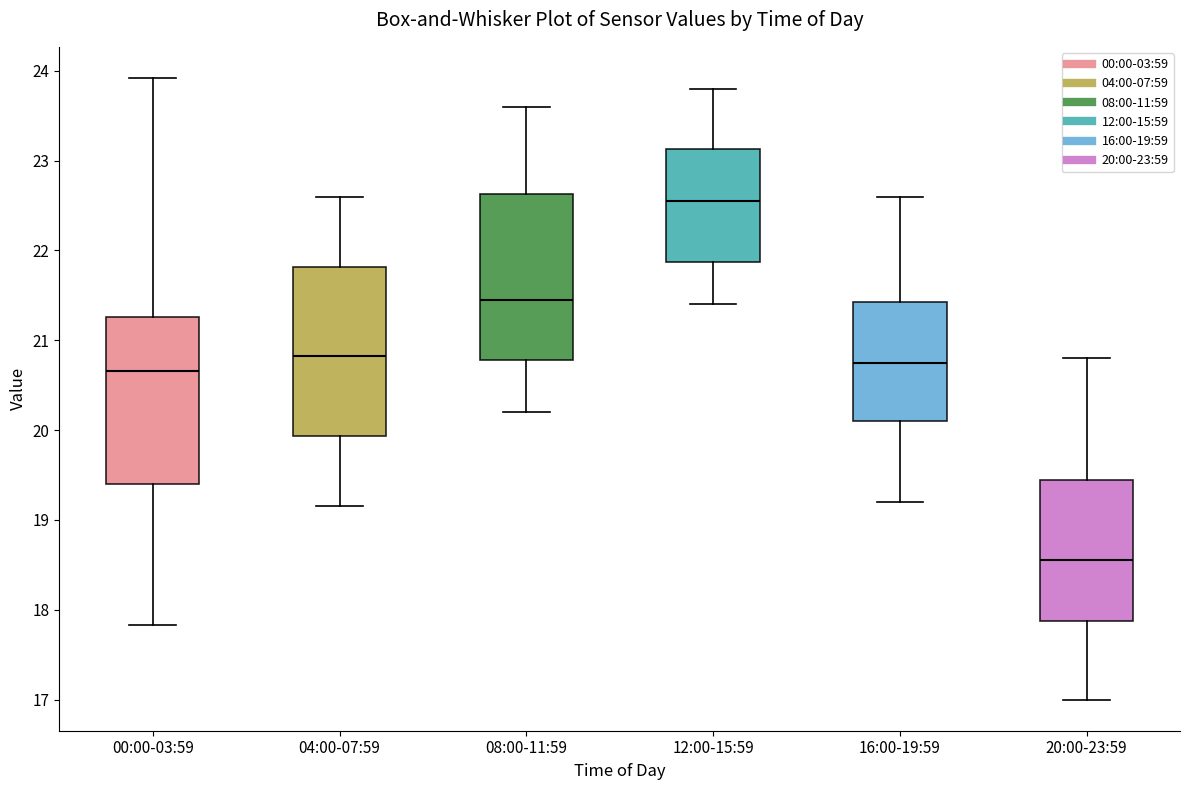

Reading left to right, read every box against the y-axis: the position of its median line, the range the box covers, and the ends of its whiskers. The values are not printed on the chart, so give them approximately, as read against the axis.

00:00-03:59: median 20.7, box 19.4 to 21.3, whiskers 17.8 to 23.9
04:00-07:59: median 20.8, box 19.9 to 21.8, whiskers 19.2 to 22.6
08:00-11:59: median 21.5, box 20.8 to 22.6, whiskers 20.2 to 23.6
12:00-15:59: median 22.6, box 21.9 to 23.1, whiskers 21.4 to 23.8
16:00-19:59: median 20.8, box 20.1 to 21.4, whiskers 19.2 to 22.6
20:00-23:59: median 18.6, box 17.9 to 19.5, whiskers 17.0 to 20.8